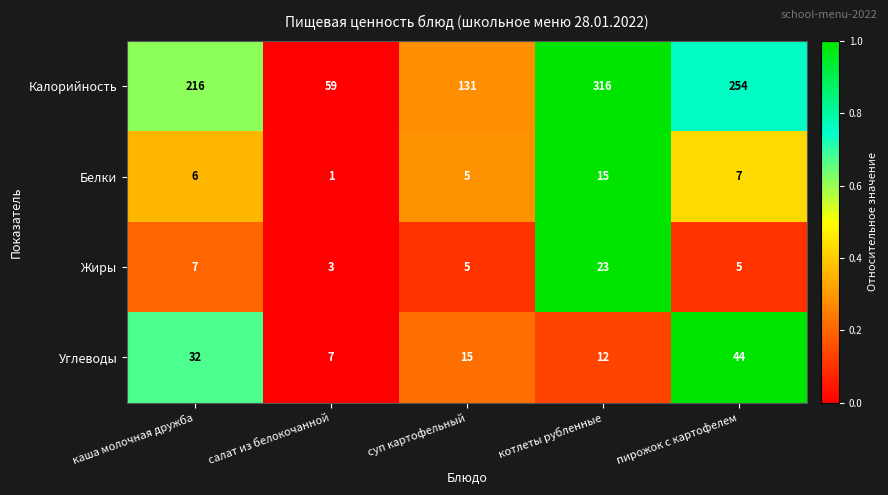

Reading right to left, list all the values displayed in this chart.

Калорийность: 254	316	131	59	216
Белки: 7	15	5	1	6
Жиры: 5	23	5	3	7
Углеводы: 44	12	15	7	32